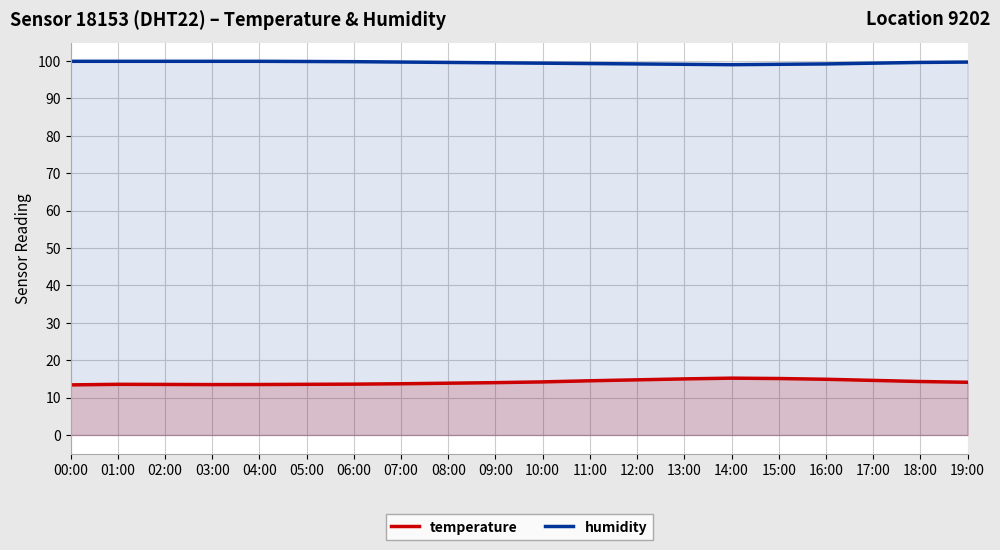

True or false: temperature and humidity cross at least once.

False